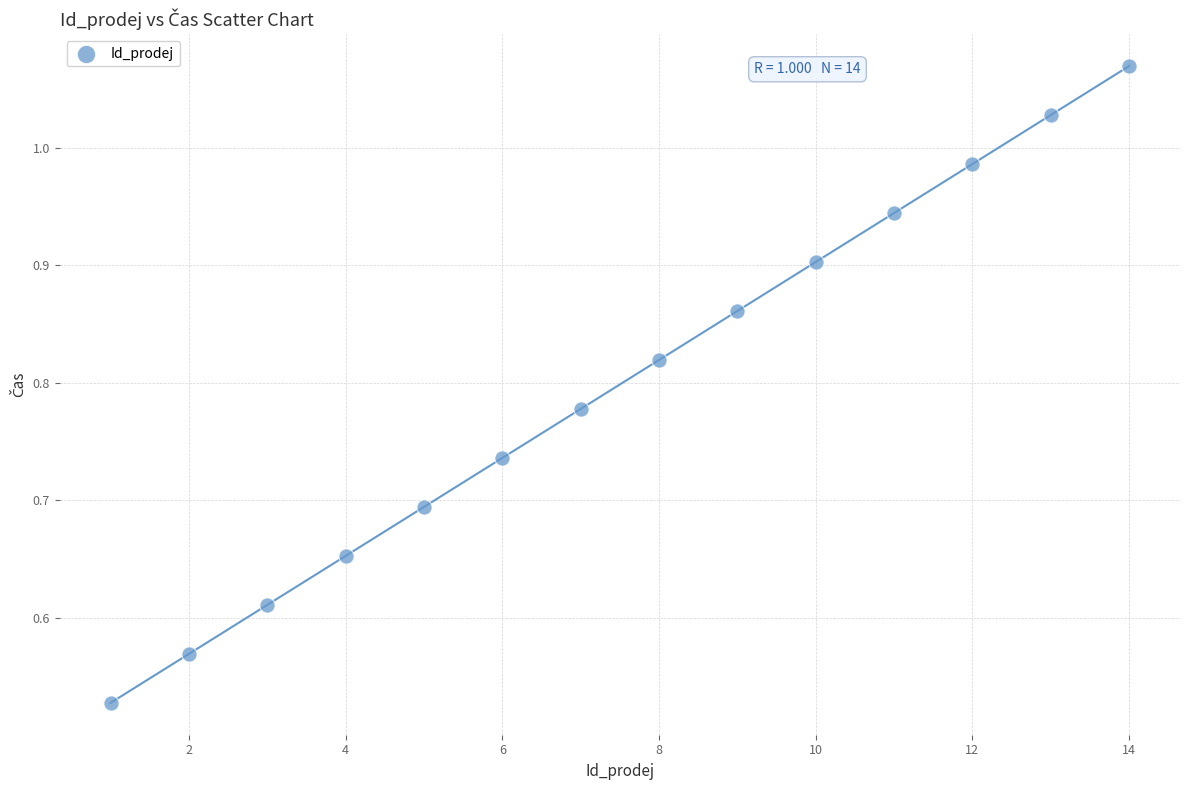

What is the range of X values (max minus min)?

13.0